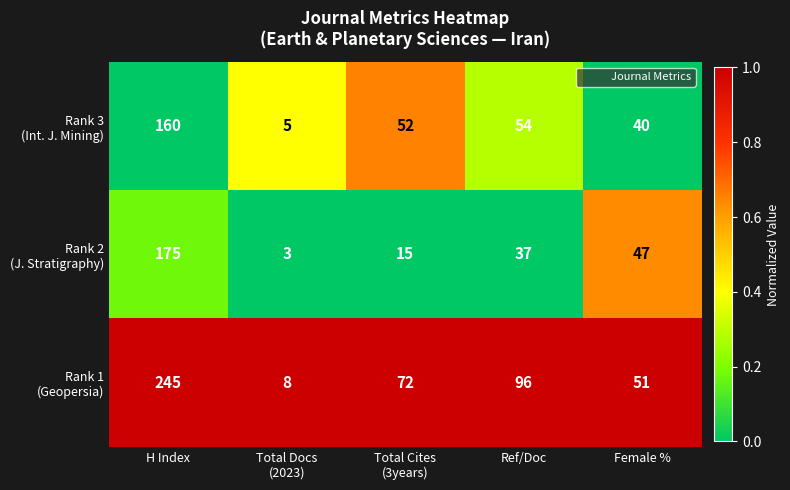

What is the difference between the highest and lowest values at H Index?

85